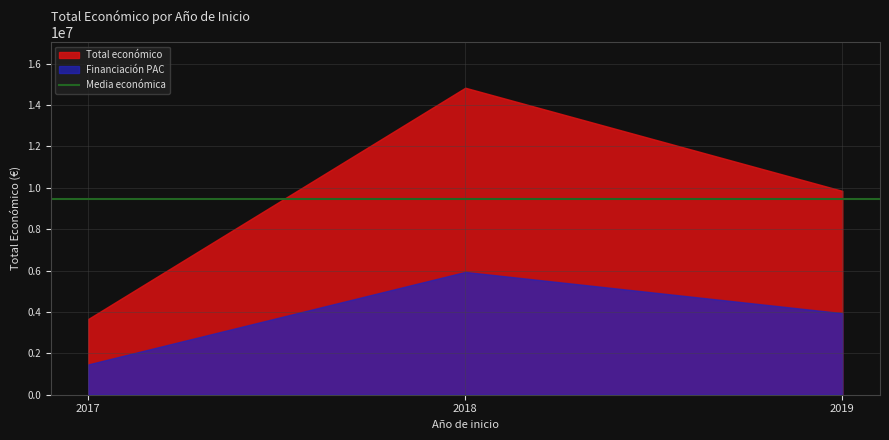

List the series in order of their peak value, lowest first.

Financiación PAC, Total económico